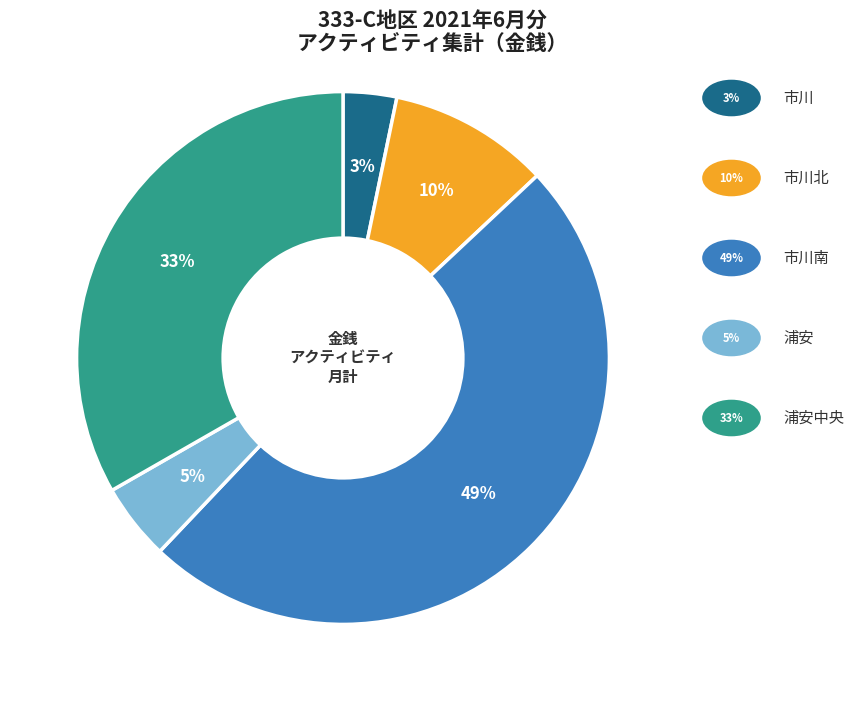

To the nearest percent, what is the difference between the largest and smallest slice percentages?

46%